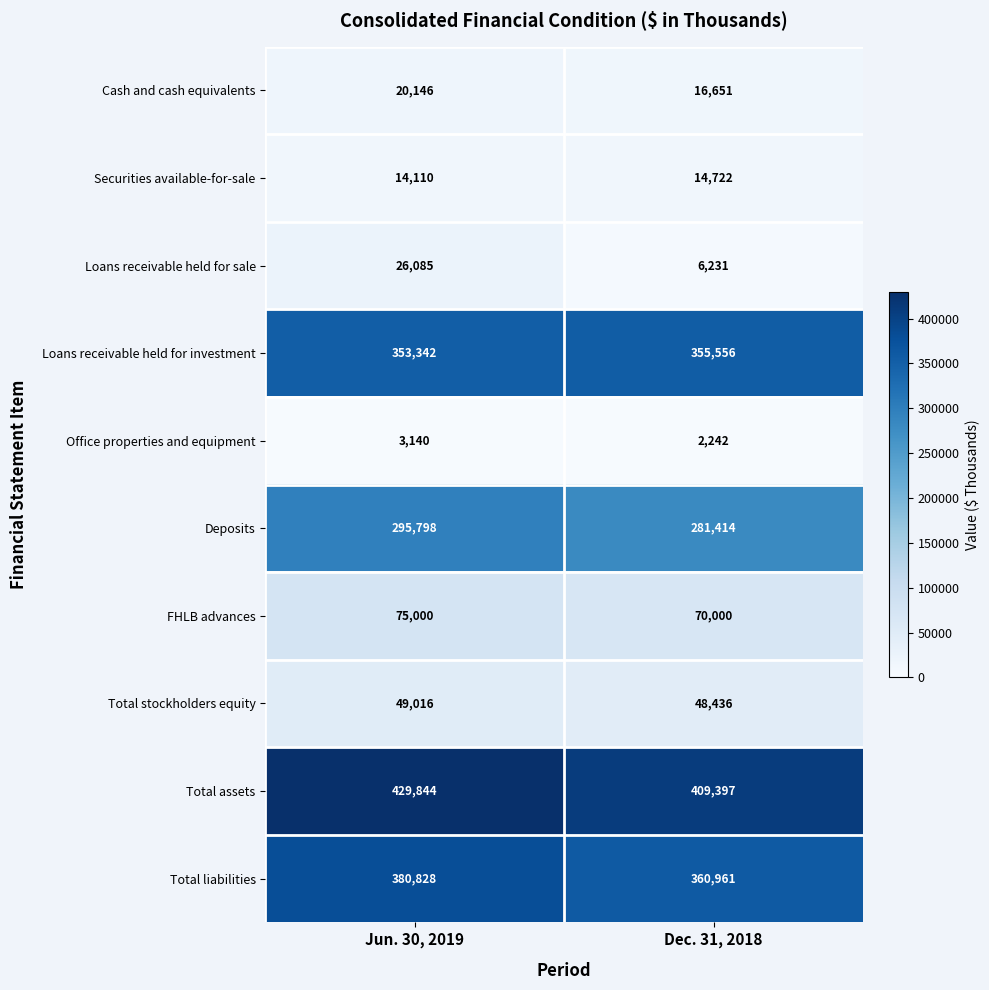

At which category is the sum across all series the highest?

Jun. 30, 2019